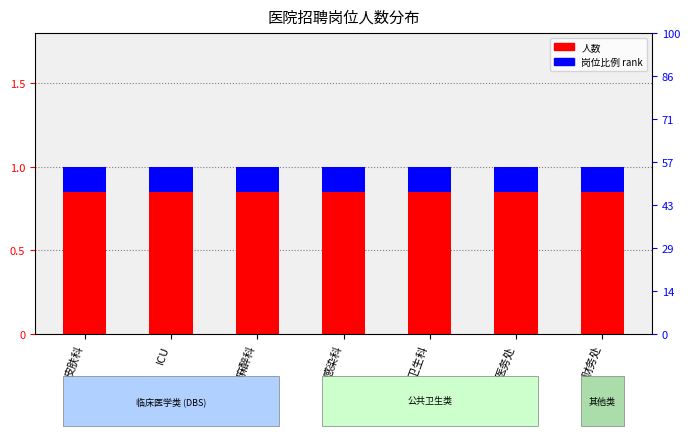

Rank the series by their average value, from highest to lowest.

人数 (headcount), 比例 rank